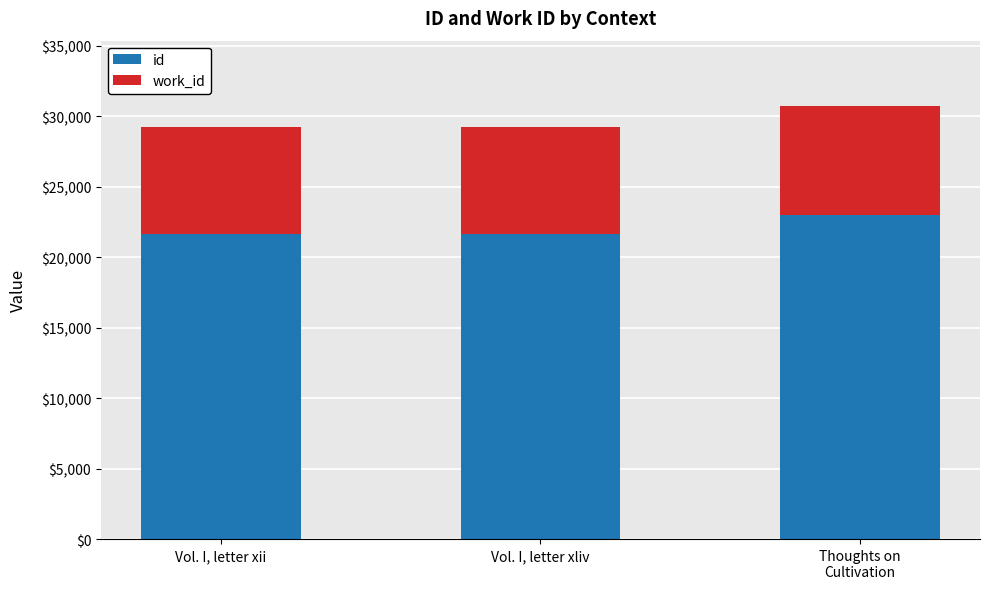

What is the difference between the maximum and minimum values in the id series?

1349